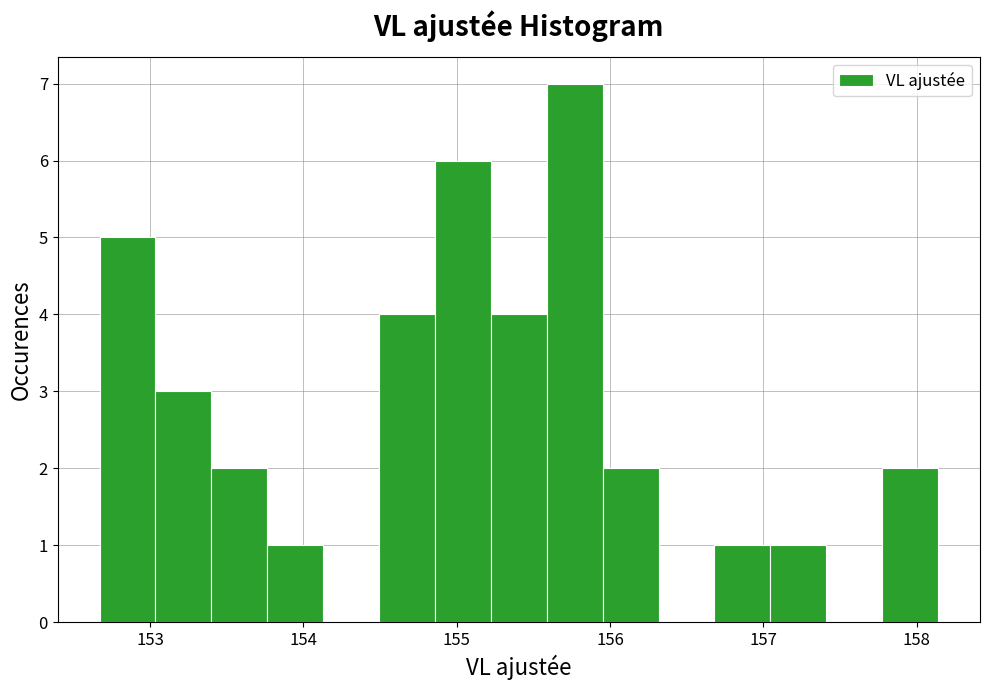

Read against the x-axis, roughly where is the centre of the tallest bar?

155.8